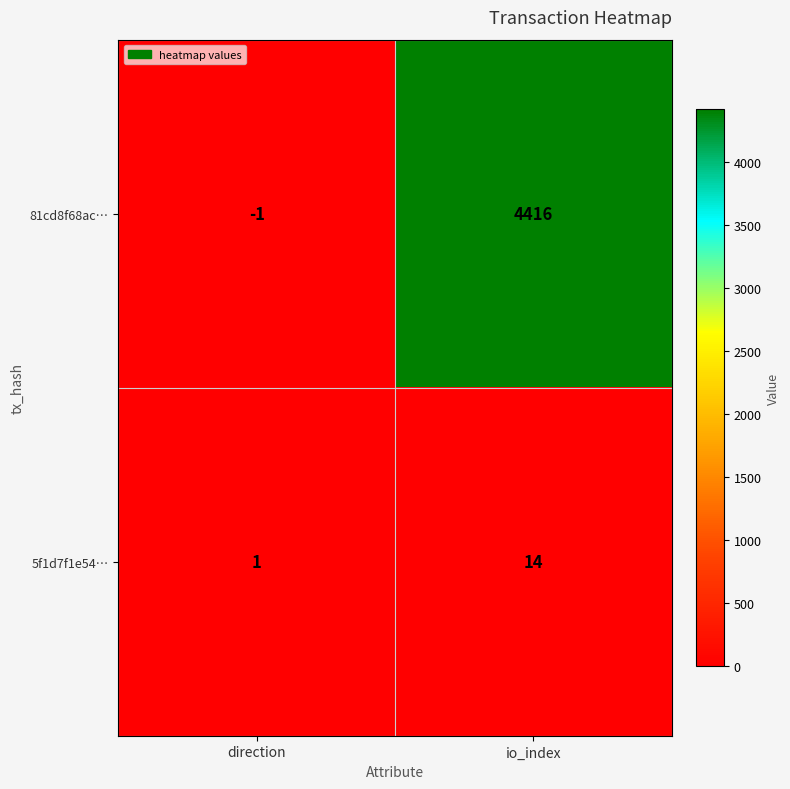

Which series has the largest total across all categories?

81cd8f68ac…